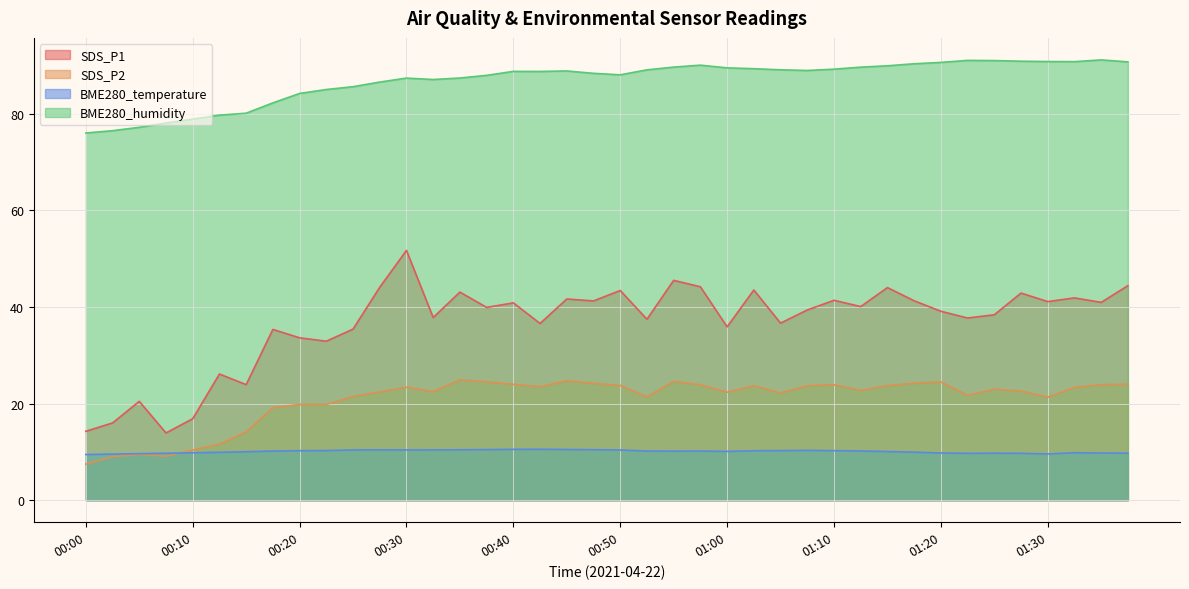

What is the spread (max minus min) of values at 00:33?

76.7